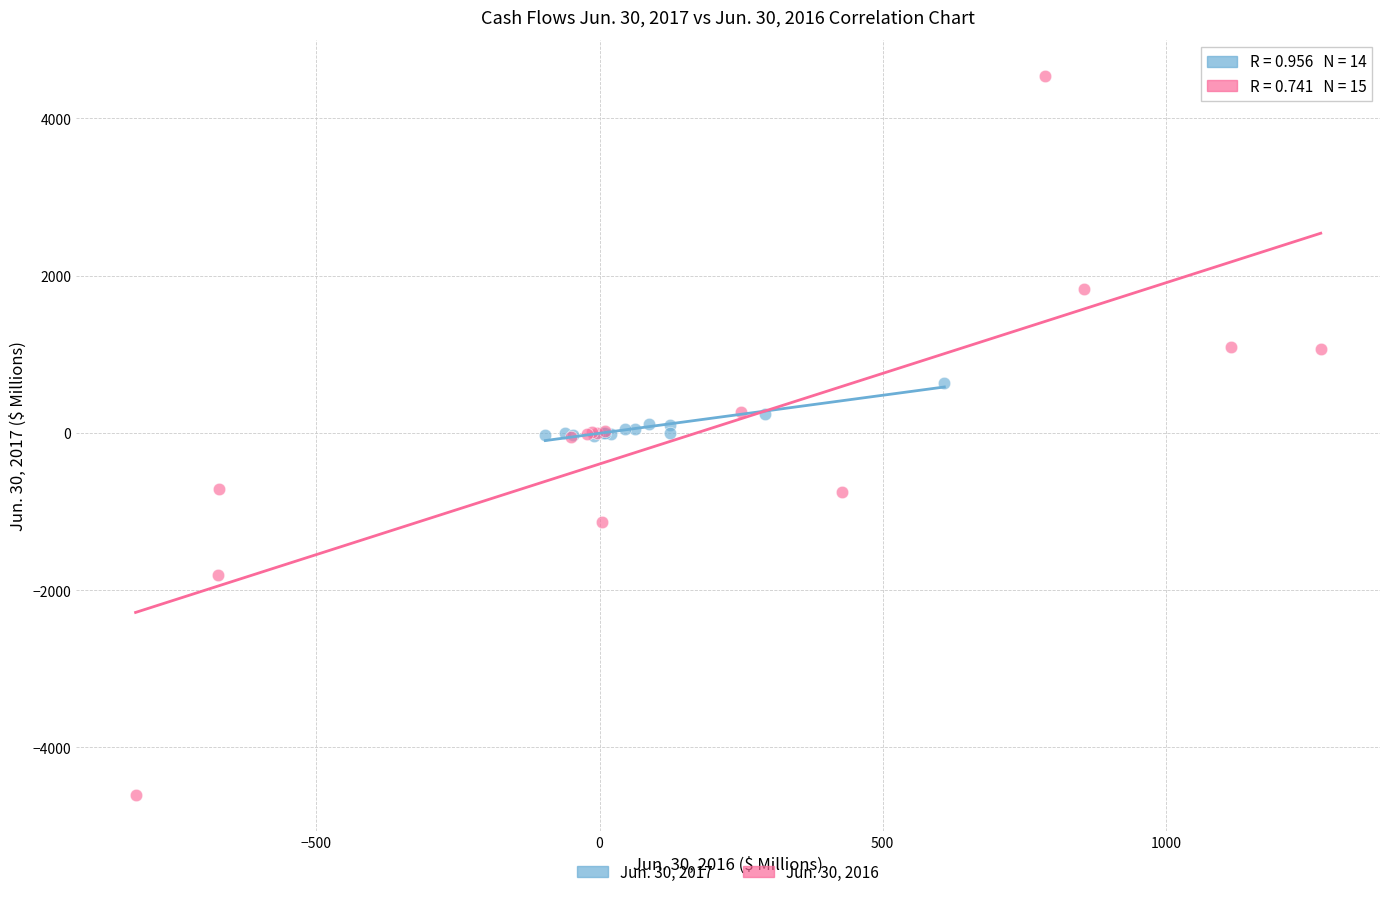

What are all the series names shown in the legend?

Jun. 30, 2017, Jun. 30, 2016